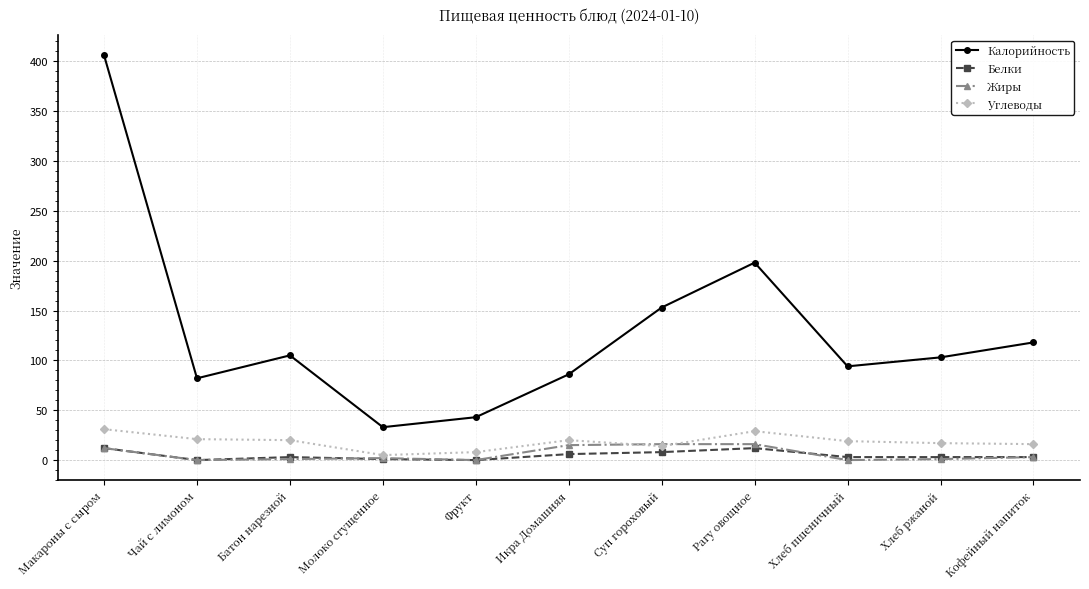

What position from the right is Икра Домашняя?

6